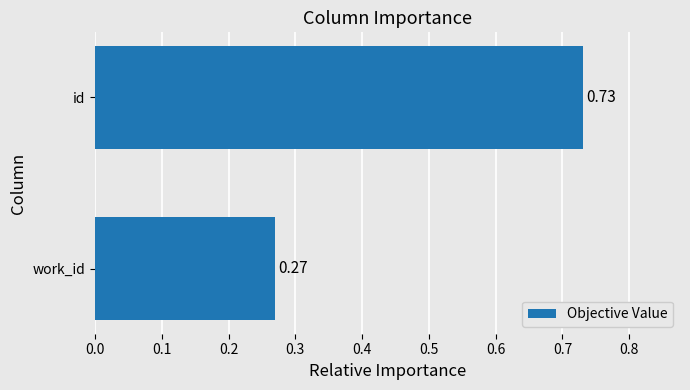

At which category does the chart reach its minimum across all series?

work_id